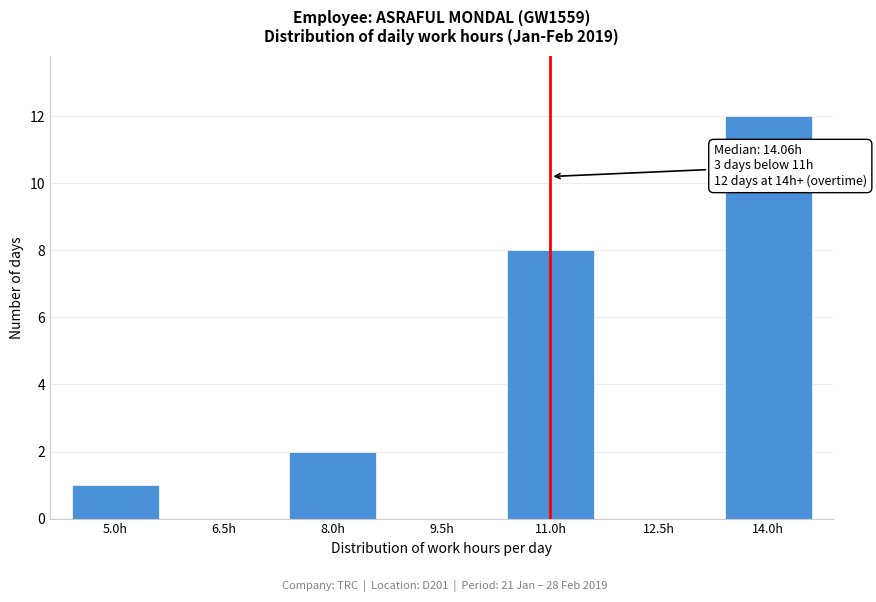

Reading left to right, extract all data points from this chart.

5.0h=1	6.5h=0	8.0h=2	9.5h=0	11.0h=8	12.5h=0	14.0h=12